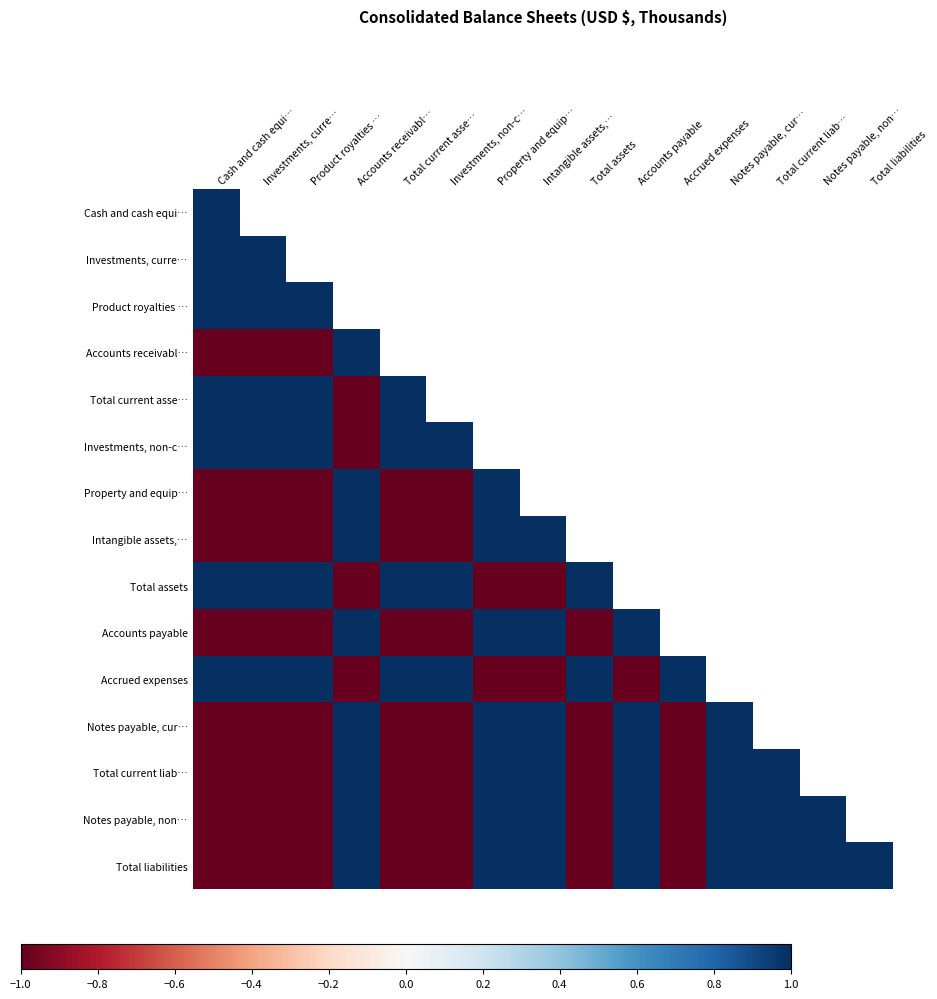

Where does the Accounts payable series first go above 0?

Accounts receivabl…